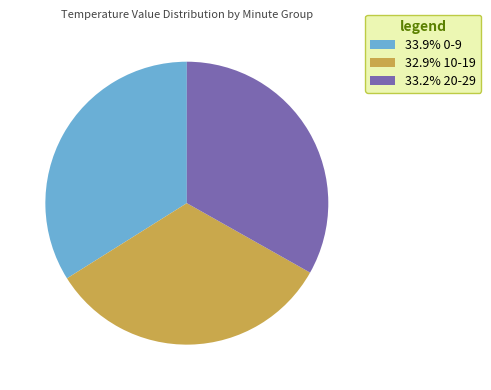

Is the sum of 32.9% 10-19 and 33.2% 20-29 greater than half?

Yes